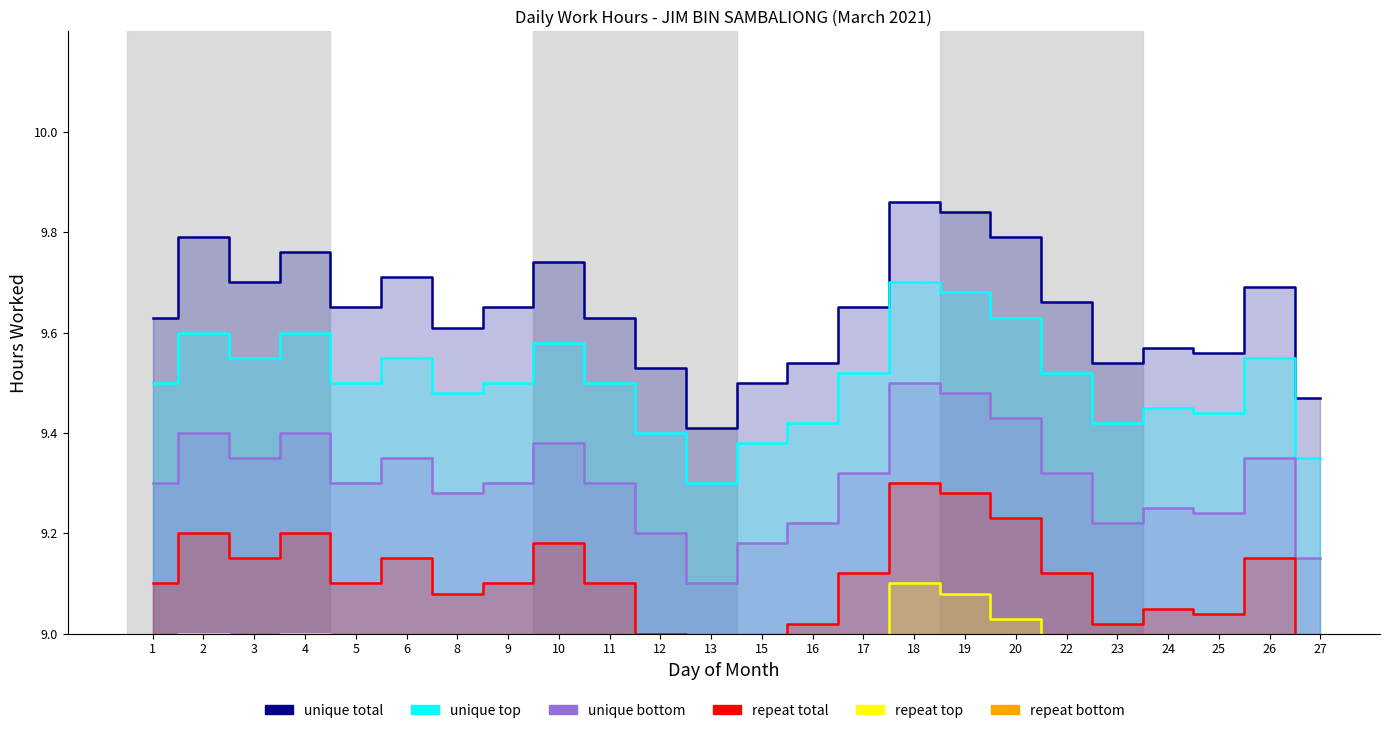

Count the repeat total values in the range 0 to 1.

24